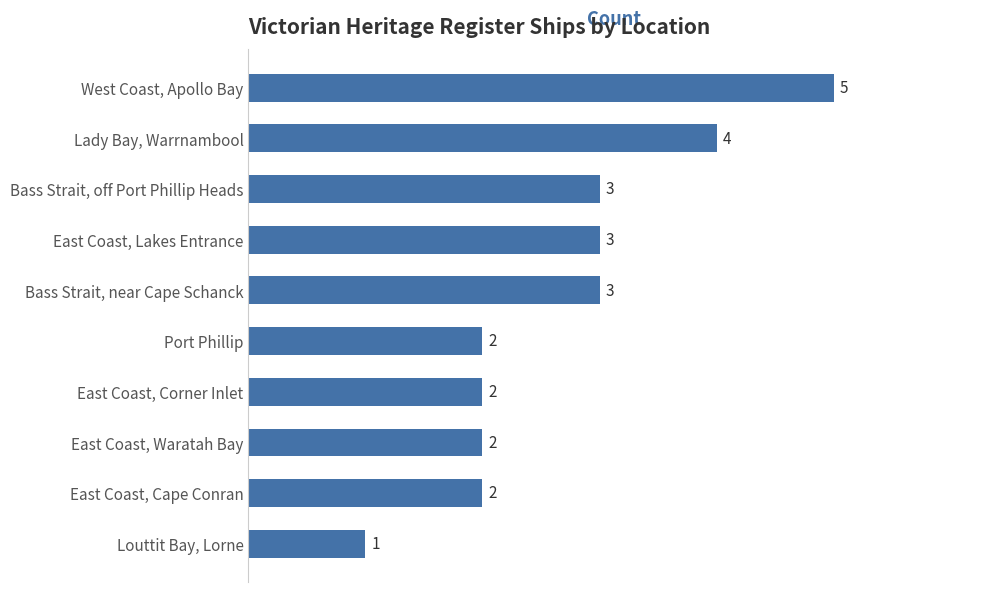

Which category has the highest value across all series?

West Coast, Apollo Bay